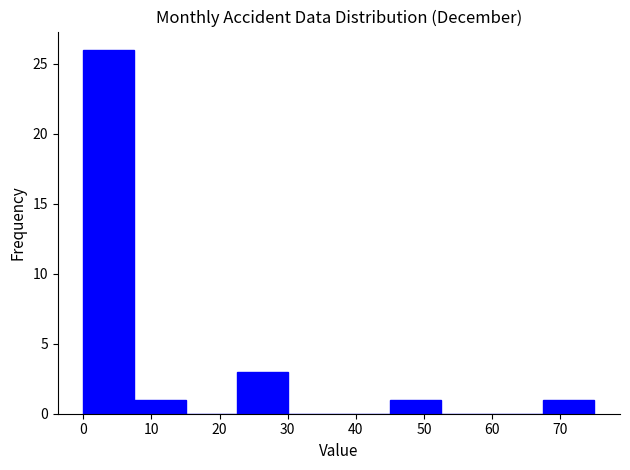

Which range on the x-axis has the tallest bar?

0.0 to 7.5